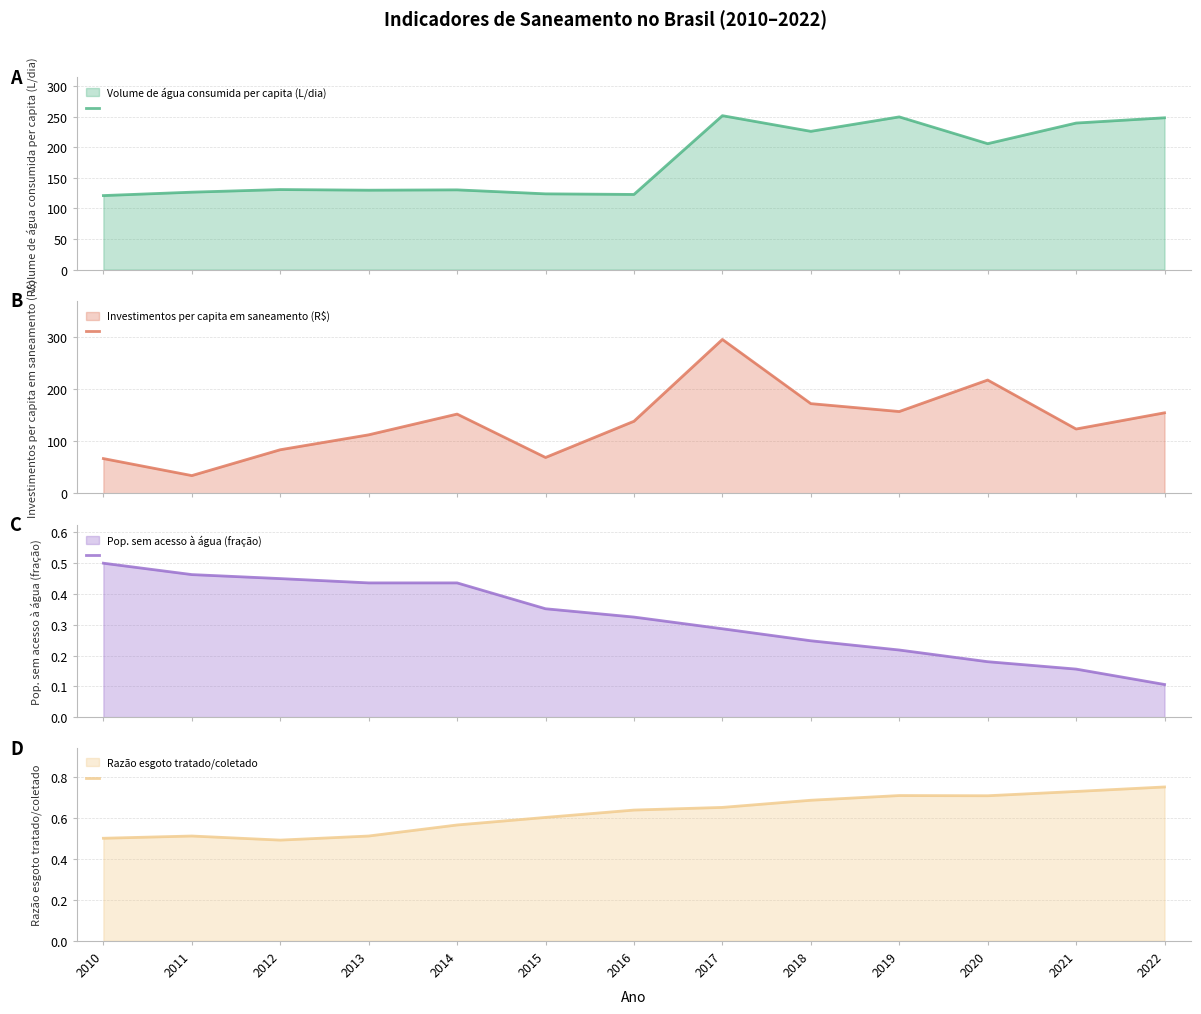

What are all the series names shown in the legend?

Volume de água consumida per capita (L/dia), Investimentos per capita em saneamento (R$), Pop. sem acesso à água (fração), Razão esgoto tratado/coletado